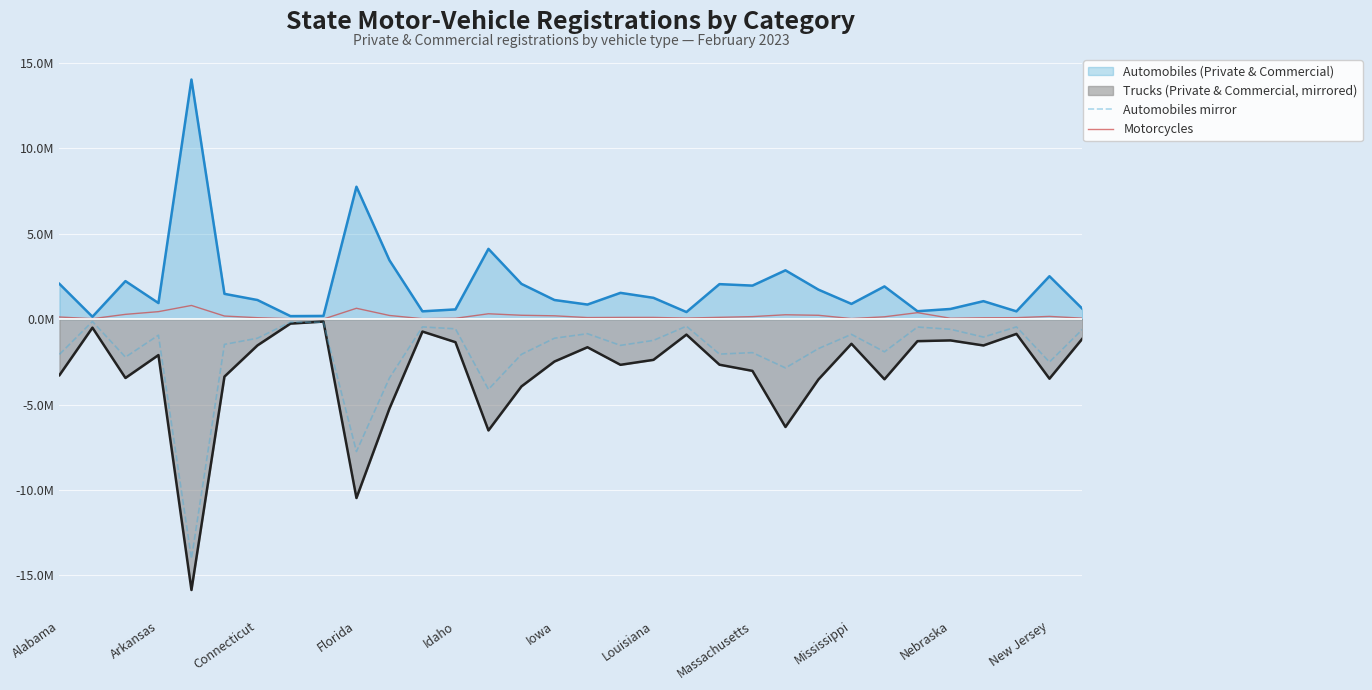

True or false: Motorcycles and Automobiles mirror cross at least once.

False